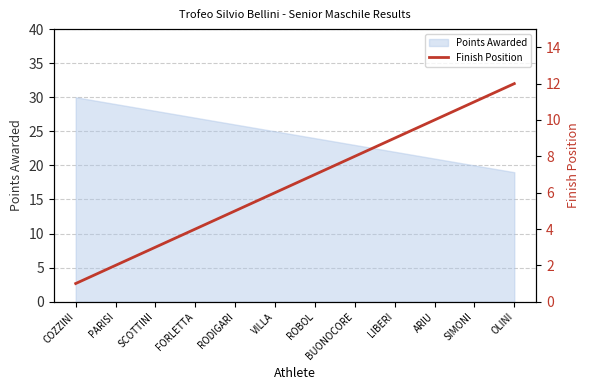

Count the number of values greater than 7.

5